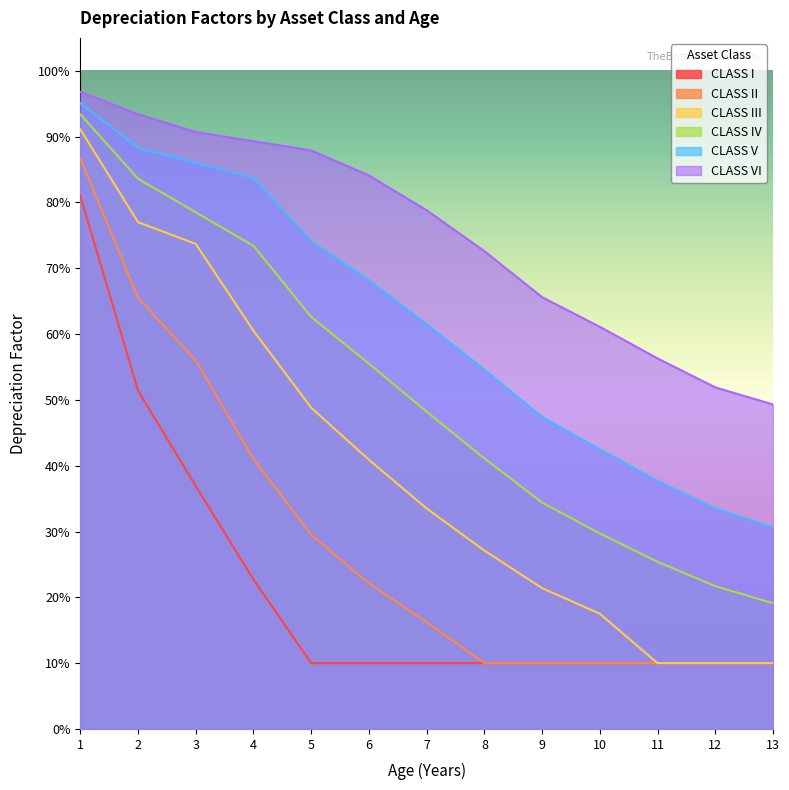

True or false: CLASS VI and CLASS IV cross at least once.

False